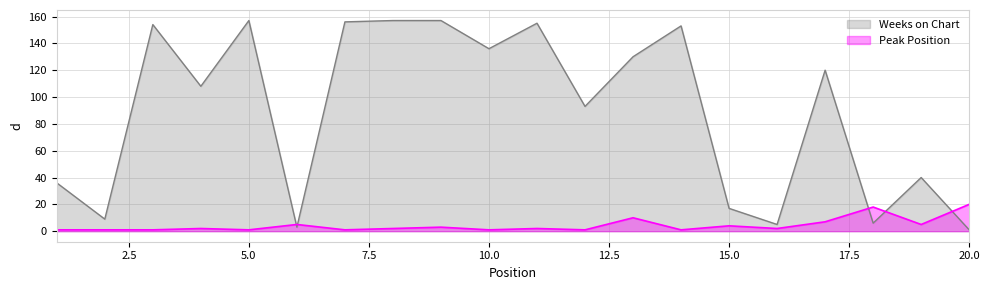

What is the total value across all series at 9?

160